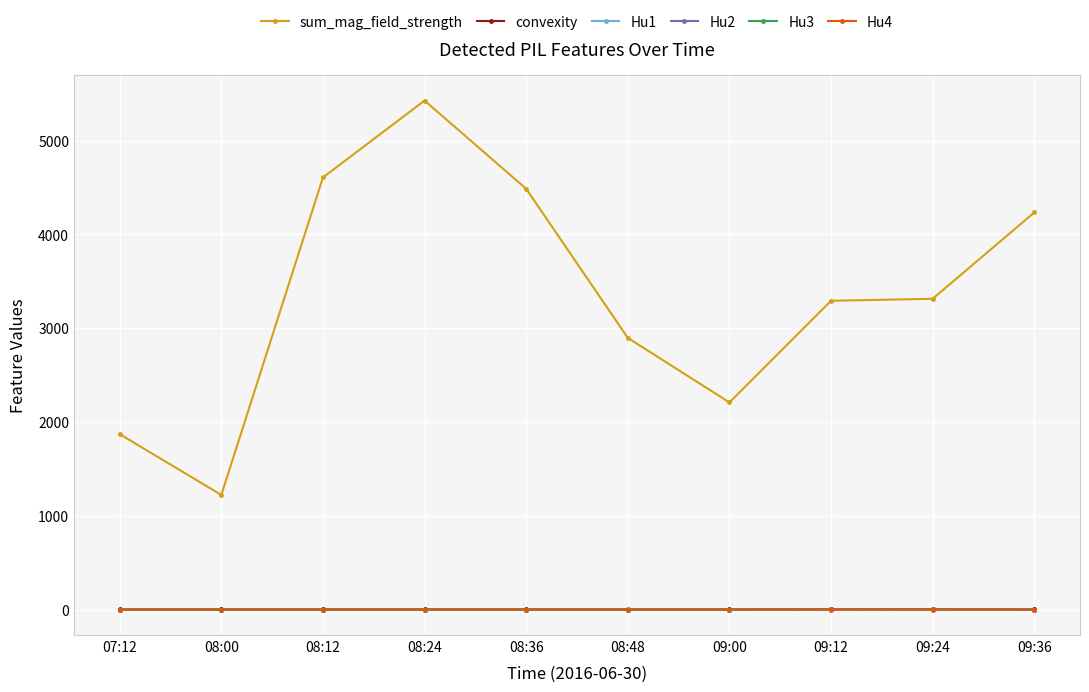

True or false: sum_mag_field_strength and convexity cross at least once.

False